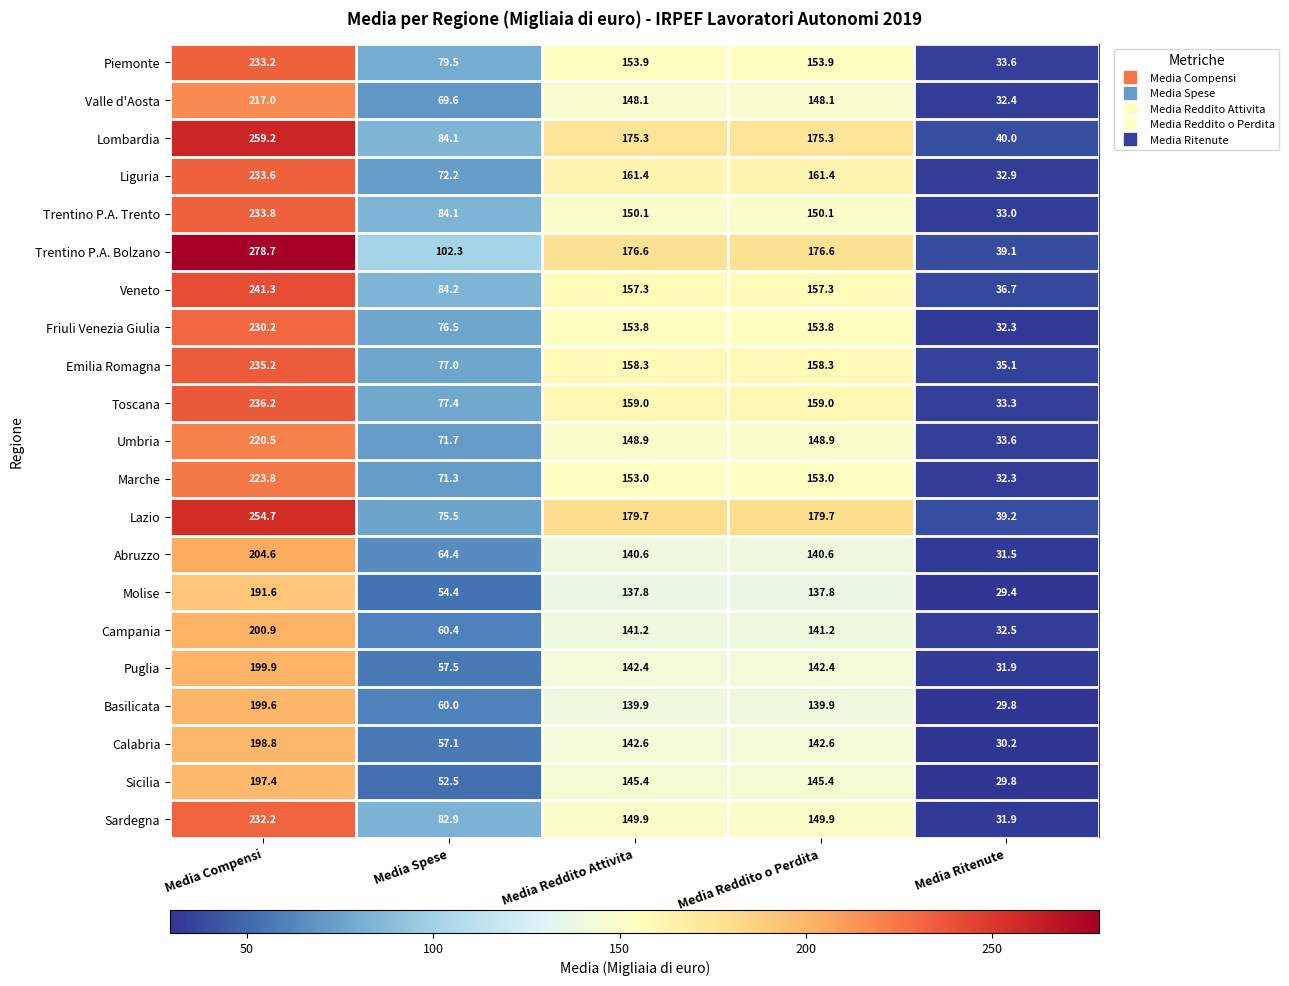

Which series has the largest total across all categories?

Trentino P.A. Bolzano